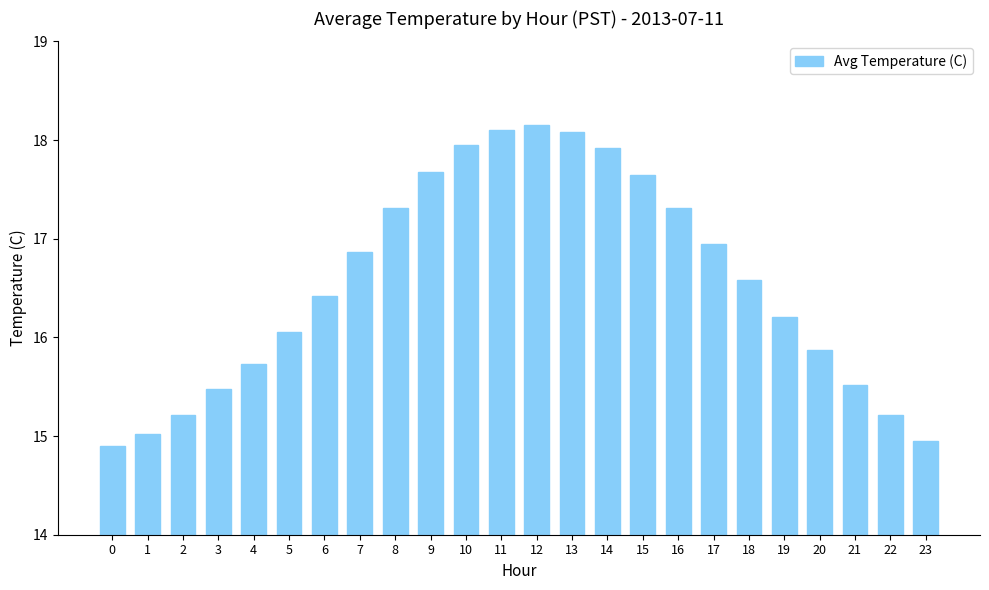

What is the difference between the values at 15 and 4?

1.9